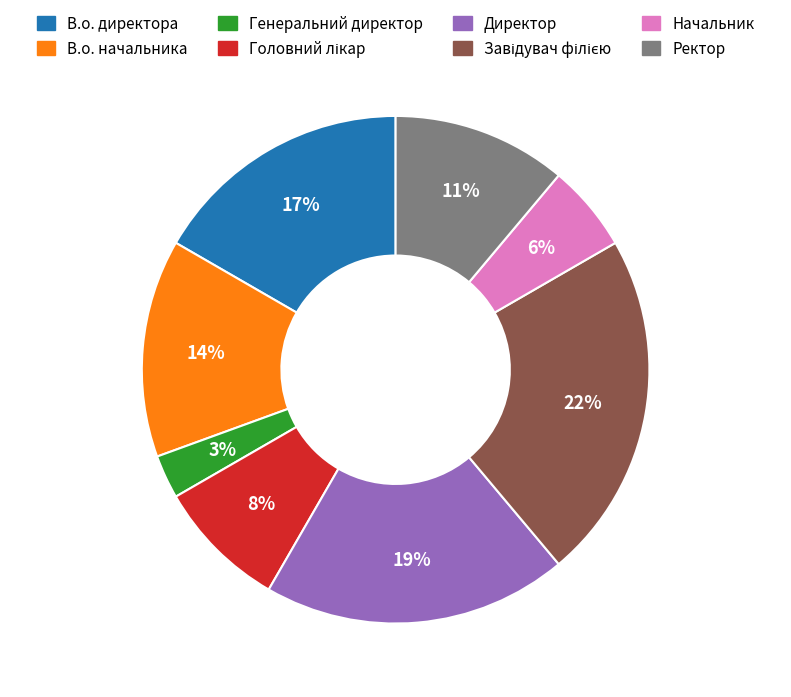

Does any single category account for the majority?

No